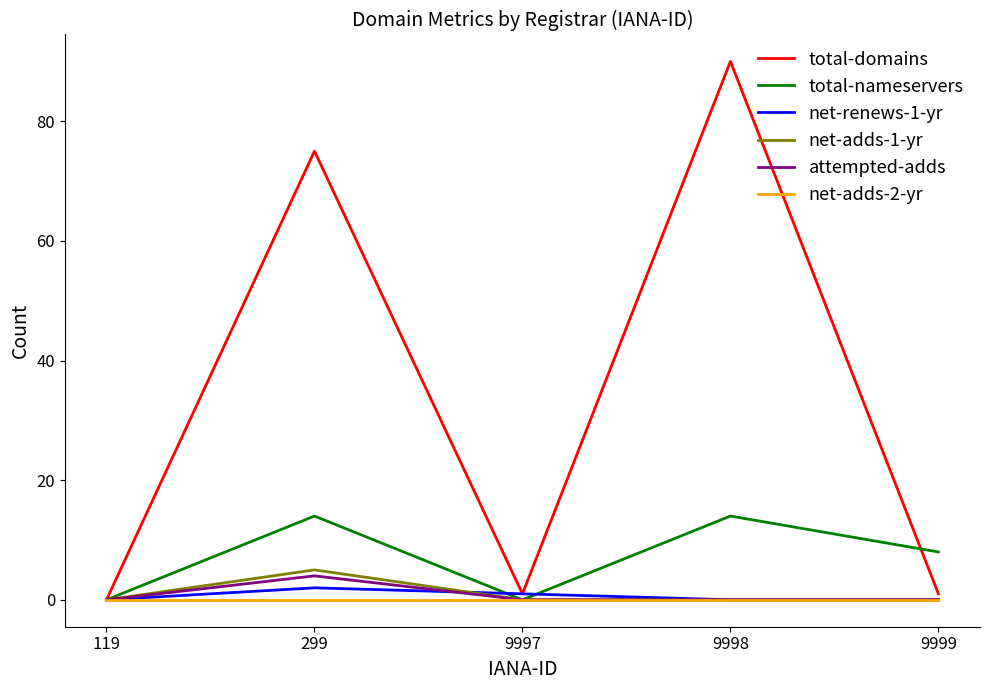

Reading left to right, what are all the values shown in this chart?

total-domains: 0	75	1	90	1
total-nameservers: 0	14	0	14	8
net-renews-1-yr: 0	2	1	0	0
net-adds-1-yr: 0	5	0	0	0
attempted-adds: 0	4	0	0	0
net-adds-2-yr: 0	0	0	0	0